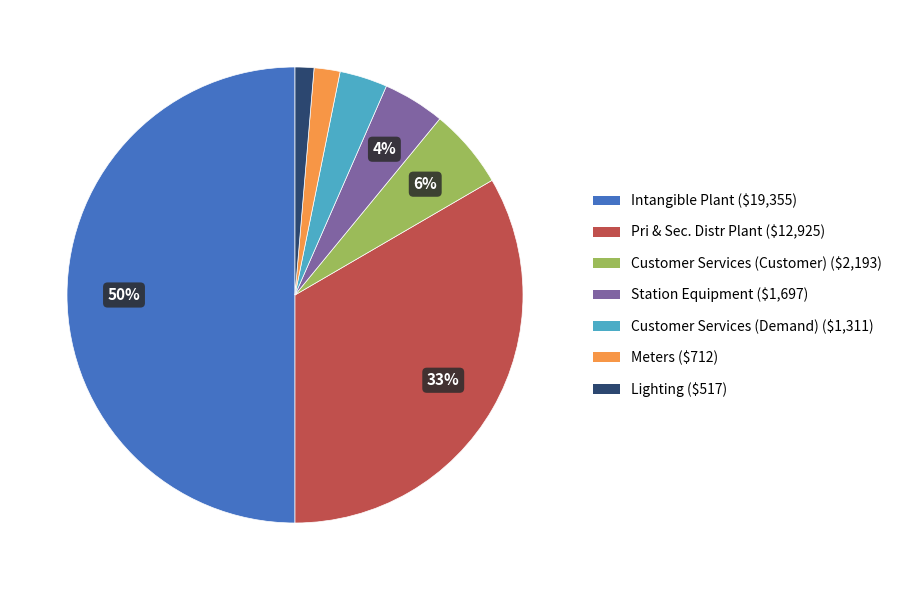

The Customer Services (Customer) slice represents 1% of the pie. True or false?

False